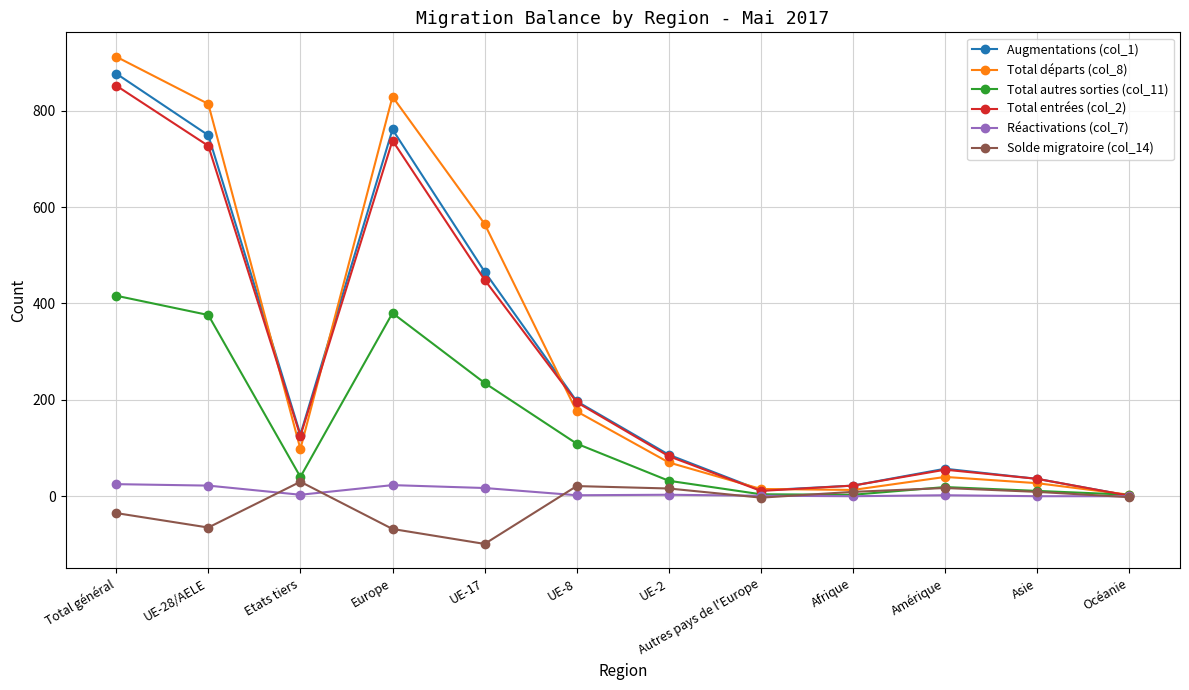

What is the difference between the maximum and minimum values in the Total départs (col_8) series?

909